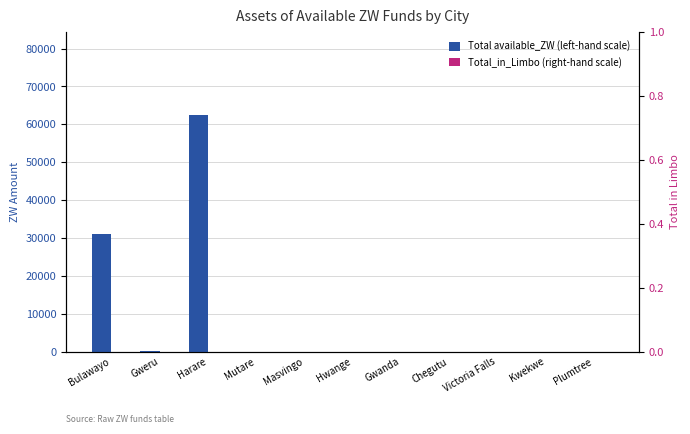

What is the label of the 3rd bar from the right?

Victoria Falls